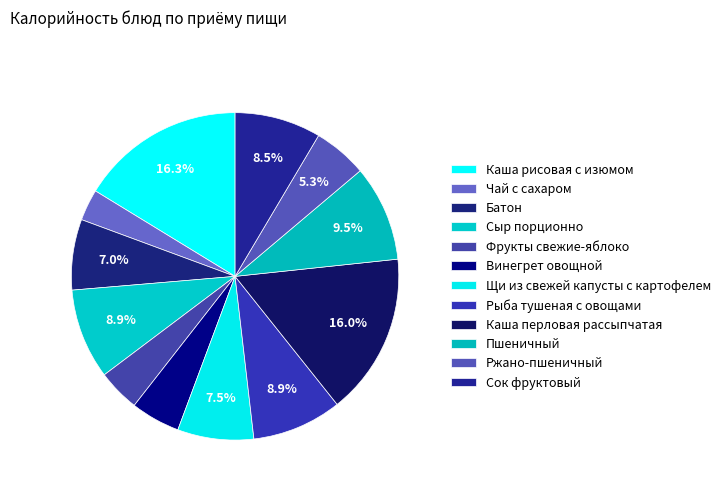

How many segments does this pie chart have?

12